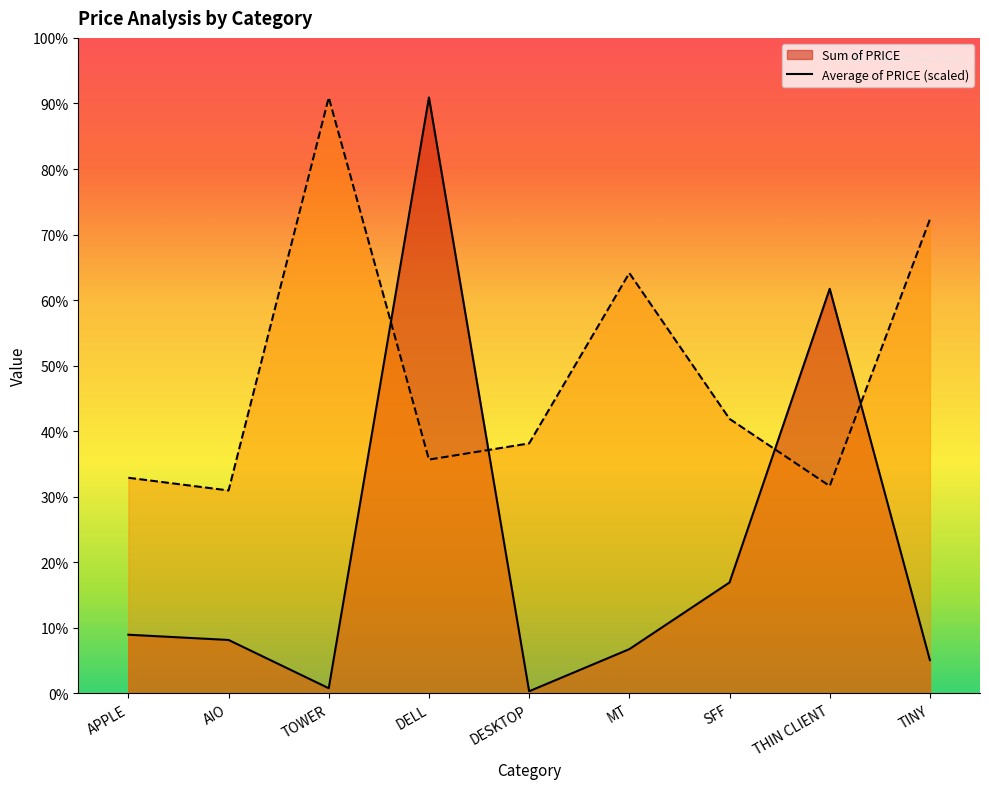

What is the sum of all Sum of PRICE values?

89365.3